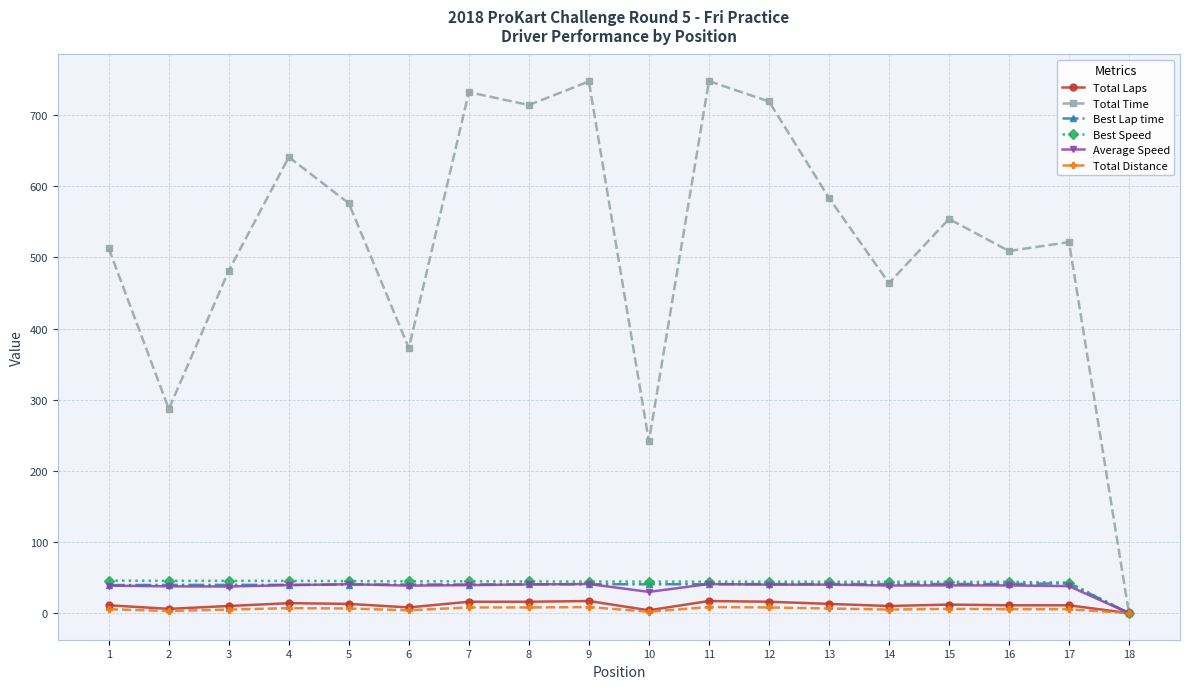

At how many categories does at least one series exceed 49?

17